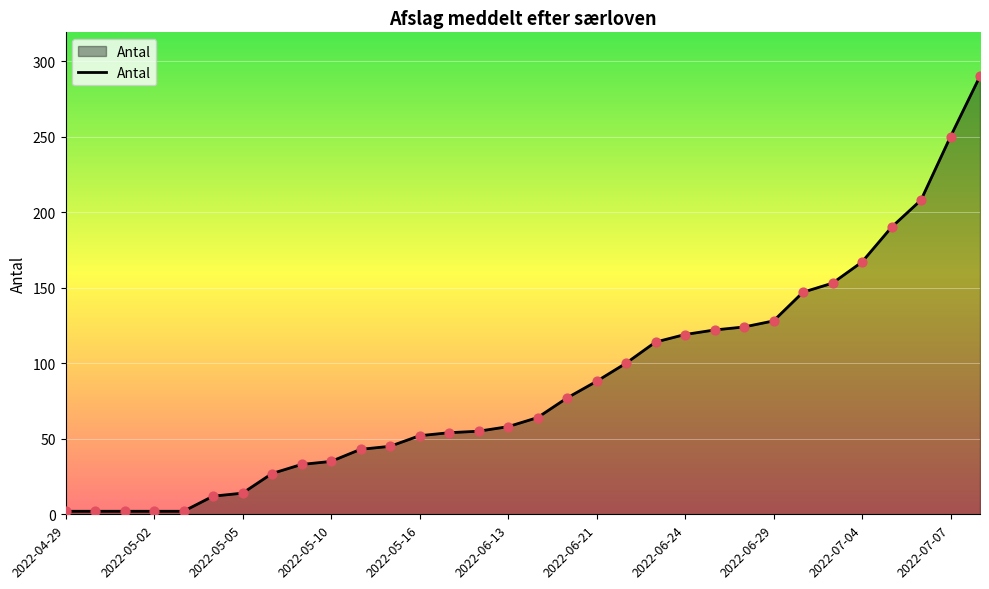

What is the greatest value displayed?

290